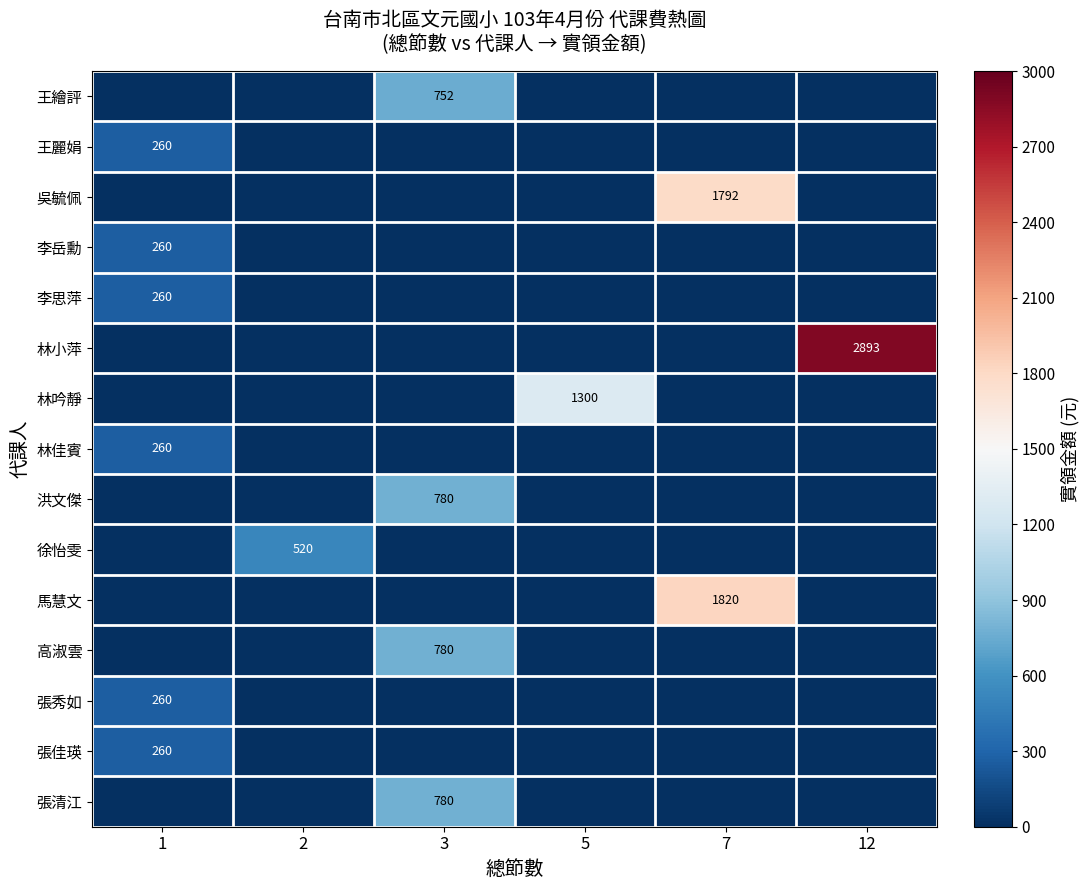

The value of 李岳勳 at 1 is 75. True or false?

False